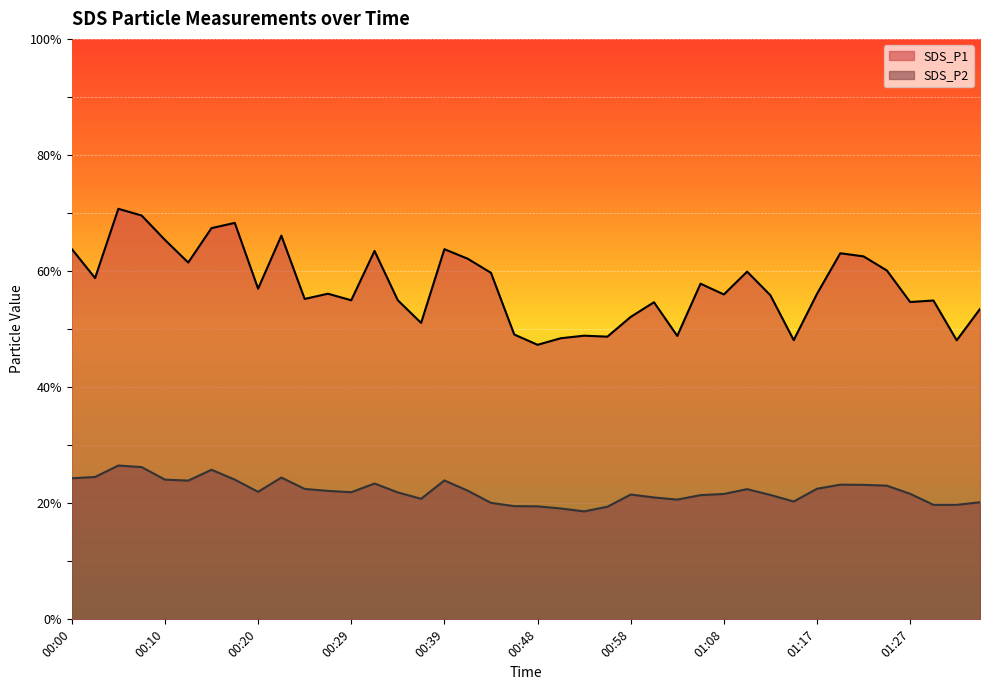

What are all the series names shown in the legend?

SDS_P1, SDS_P2